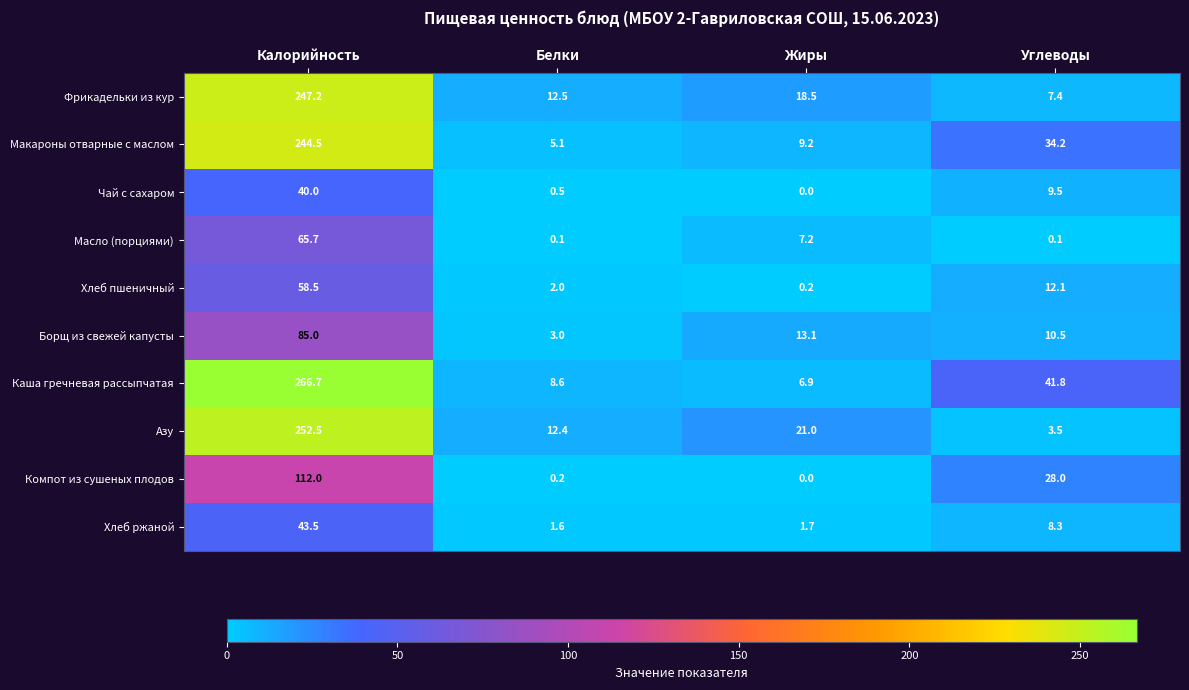

The value of Каша гречневая рассыпчатая at Белки is 2.9. True or false?

False